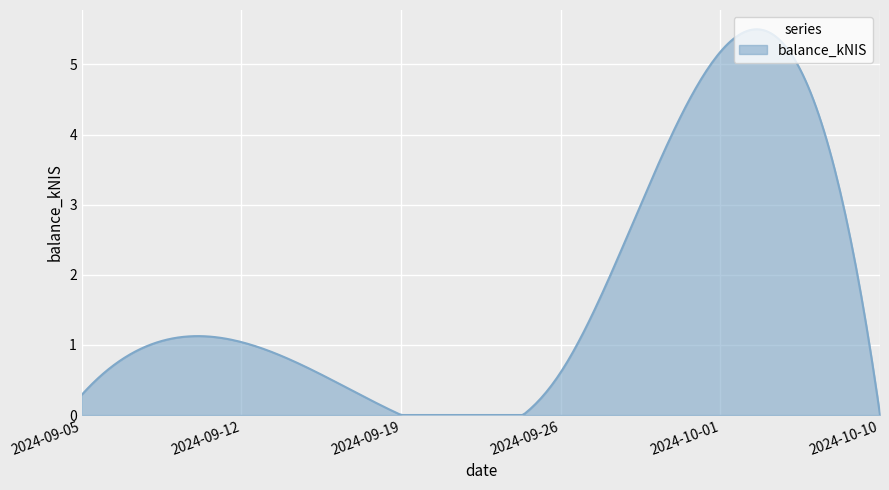

What is the greatest value displayed?

5.5